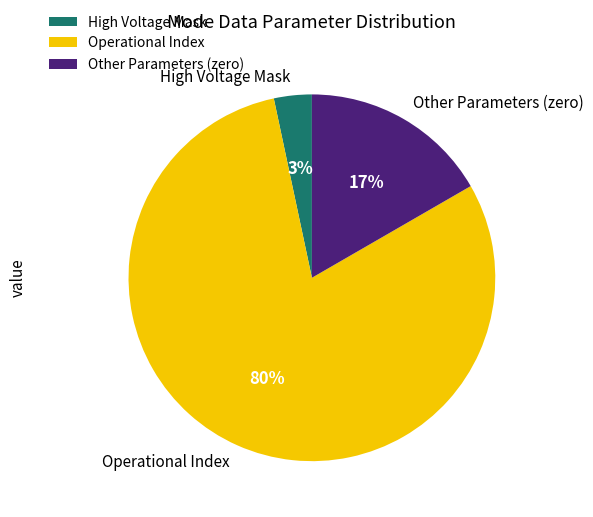

The Other Parameters (zero) slice represents 3% of the pie. True or false?

False